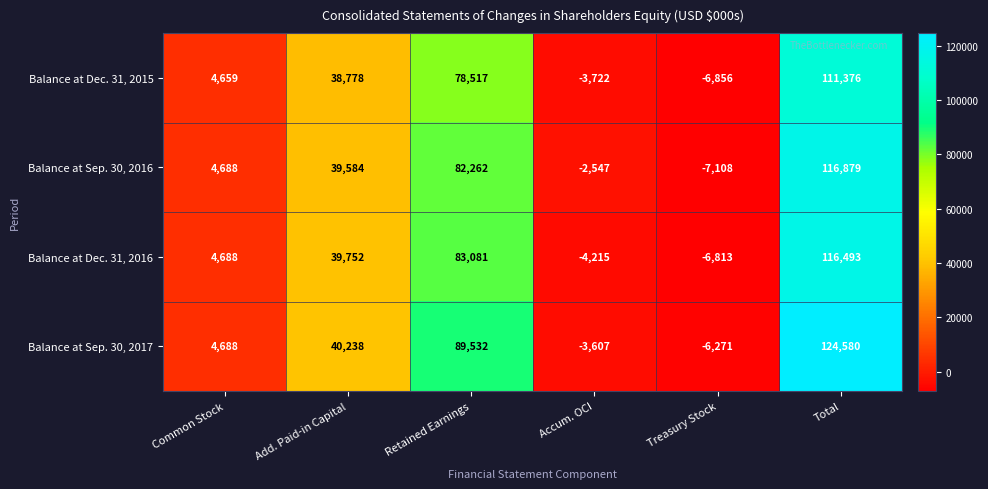

What is the total value across all series at Total?

469328